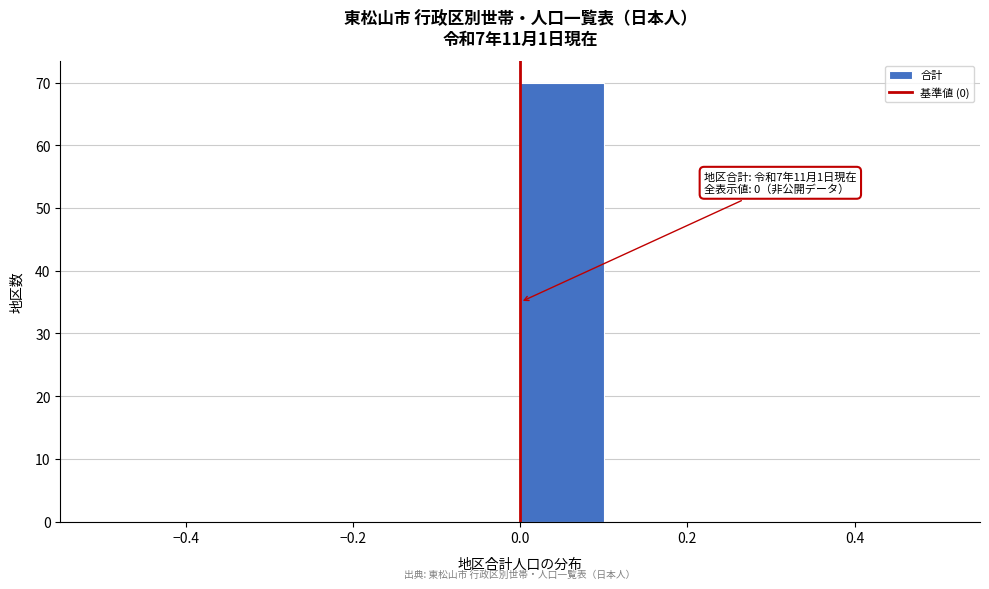

Over which range of the x-axis is the bar tallest?

0.0 to 0.1